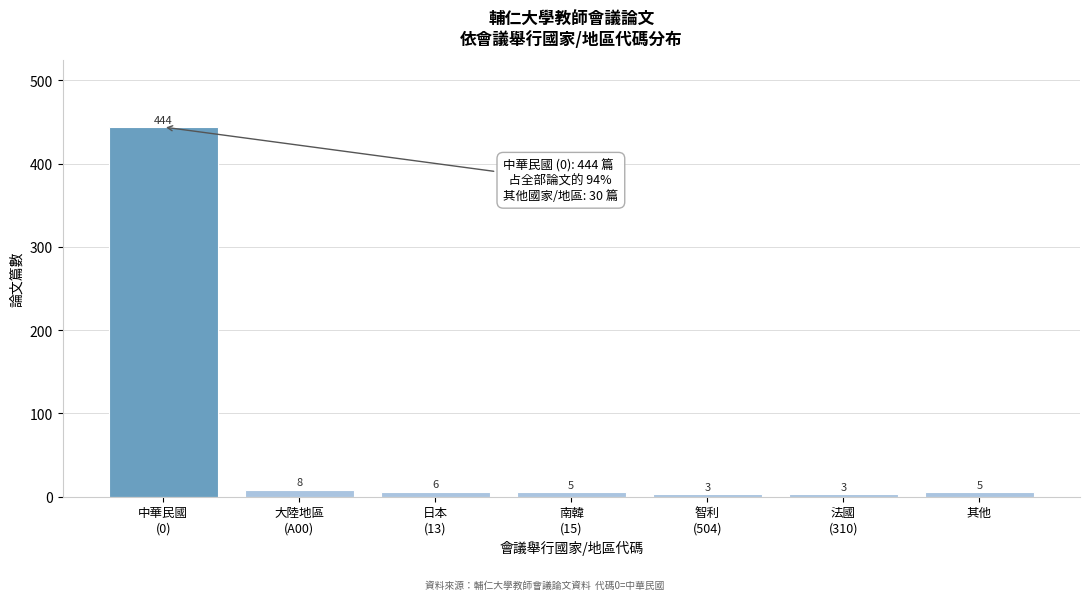

Reading left to right, transcribe all the data shown in this chart.

444	8	6	5	3	3	5